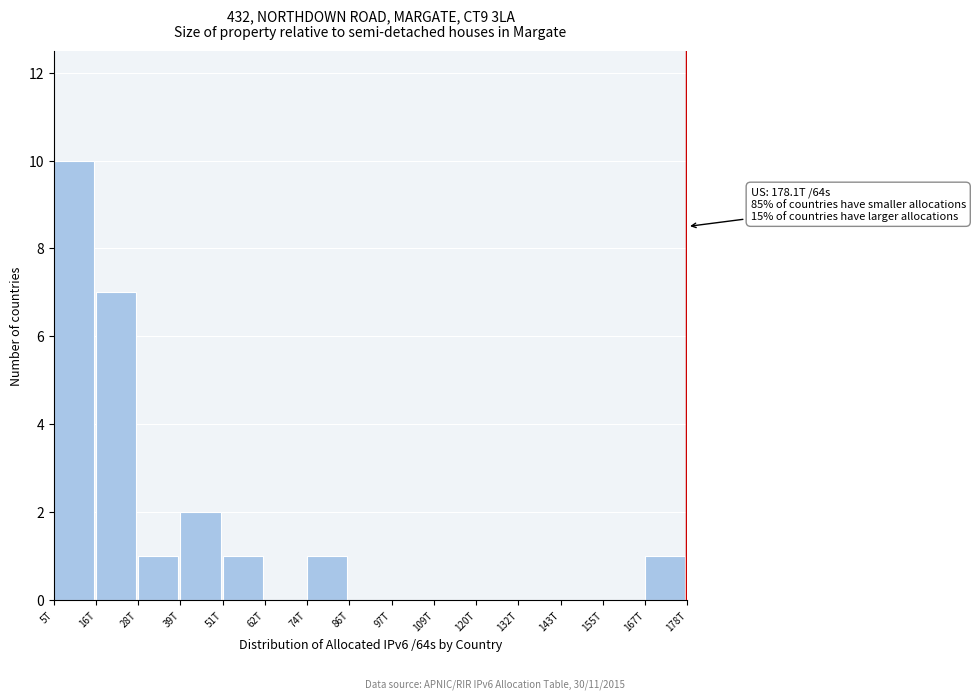

Reading right to left, what are all the values shown in this chart?

167T=1	155T=0	143T=0	132T=0	120T=0	109T=0	97T=0	86T=0	74T=1	62T=0	51T=1	39T=2	28T=1	16T=7	5T=10